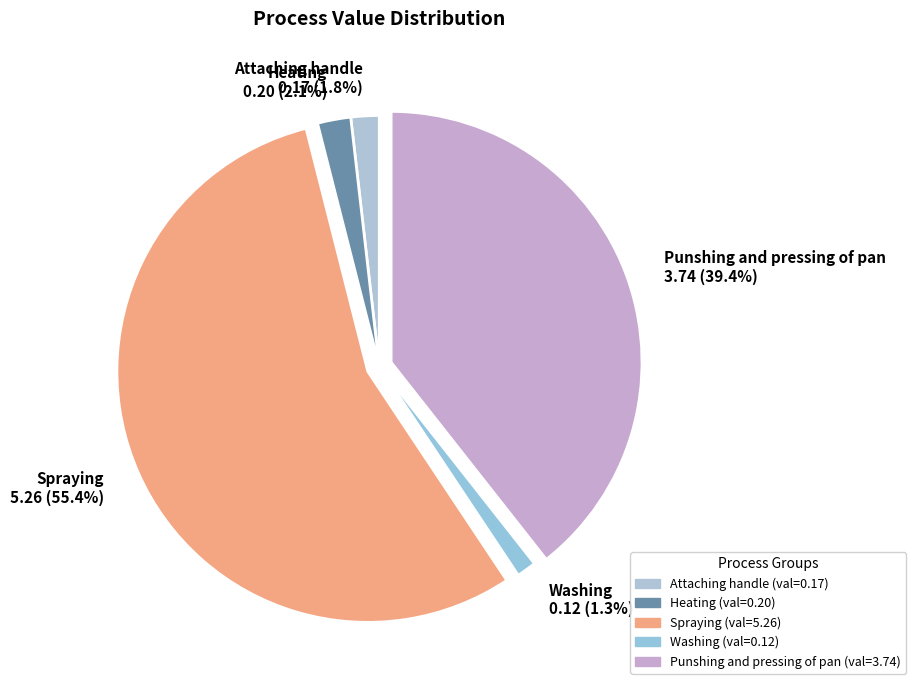

The Heating slice represents 2% of the pie. True or false?

True